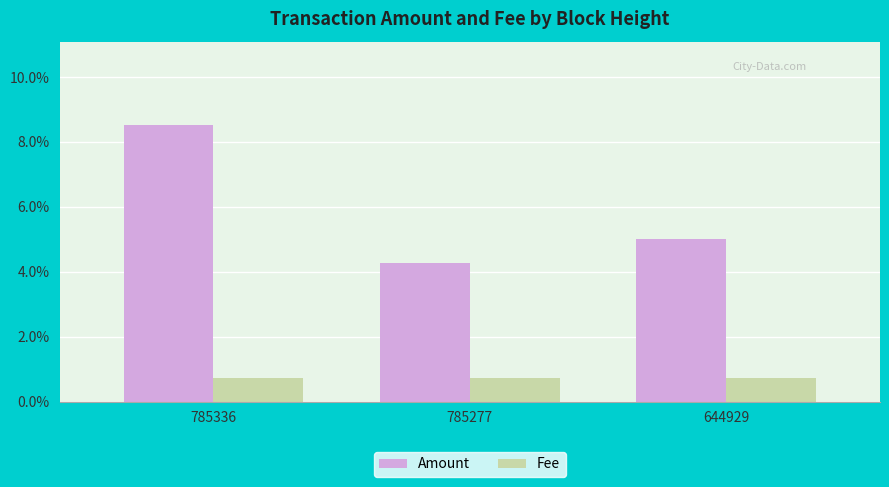

True or false: Amount has a value of 0.0 at 785277.

False